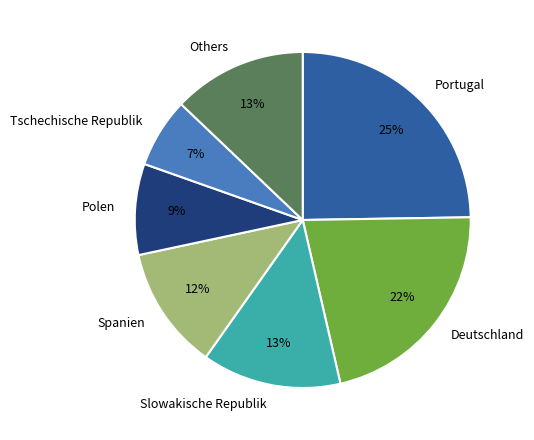

Which slice is the smallest?

Tschechische Republik